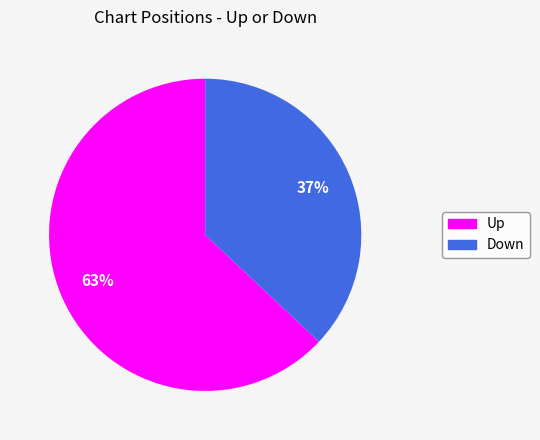

To the nearest percent, what is the difference between the largest and smallest slice percentages?

26%